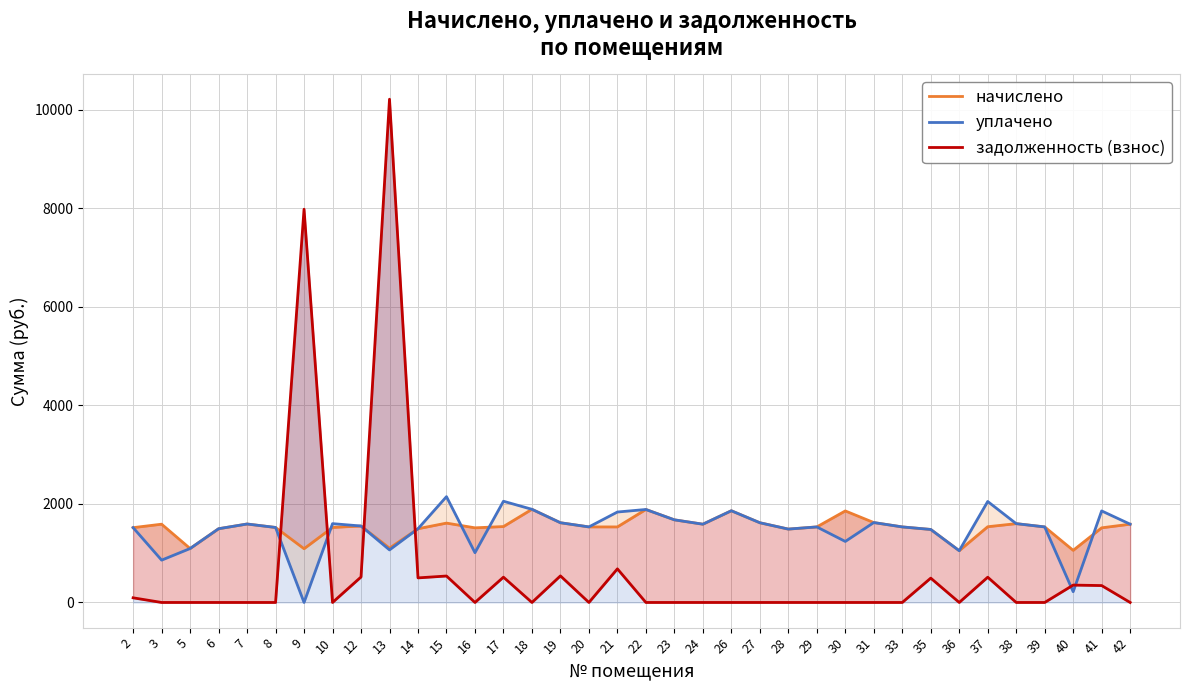

Which label corresponds to the smallest value in the chart?

9